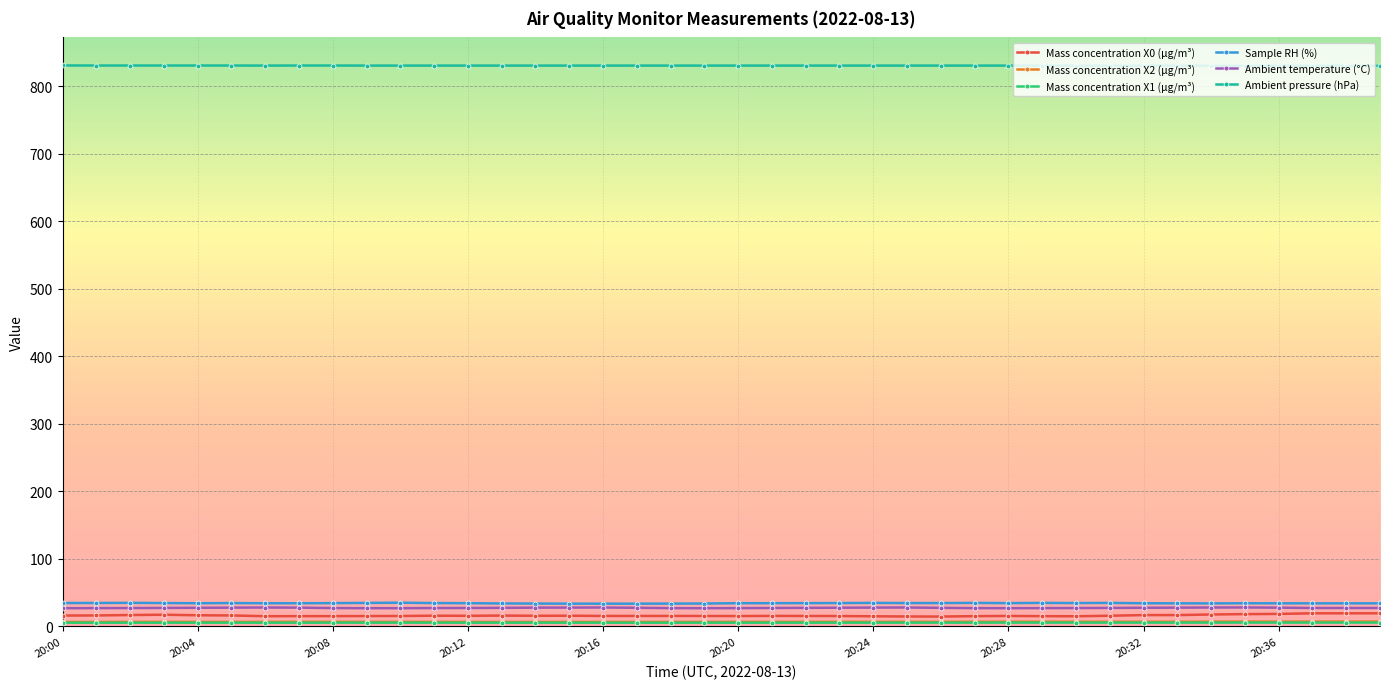

Which series has the largest total across all categories?

Ambient pressure (hPa)